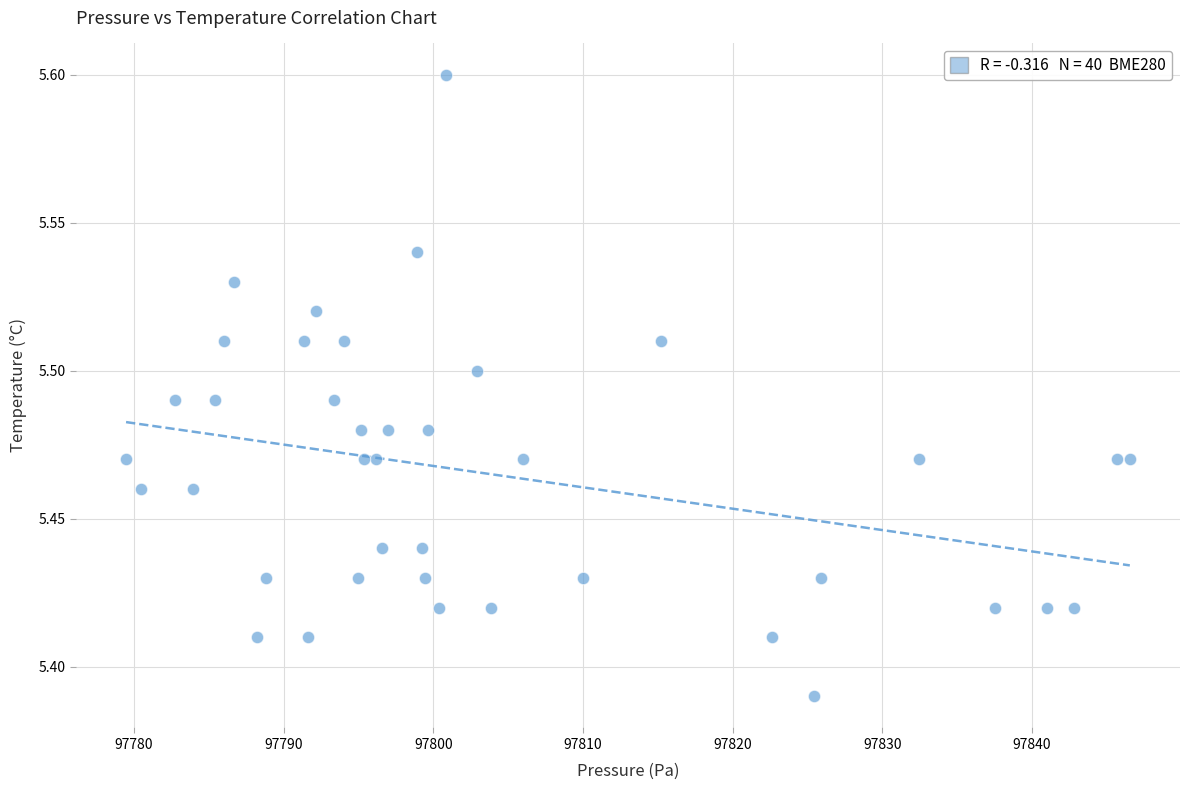

What is the range of X values (max minus min)?

67.1